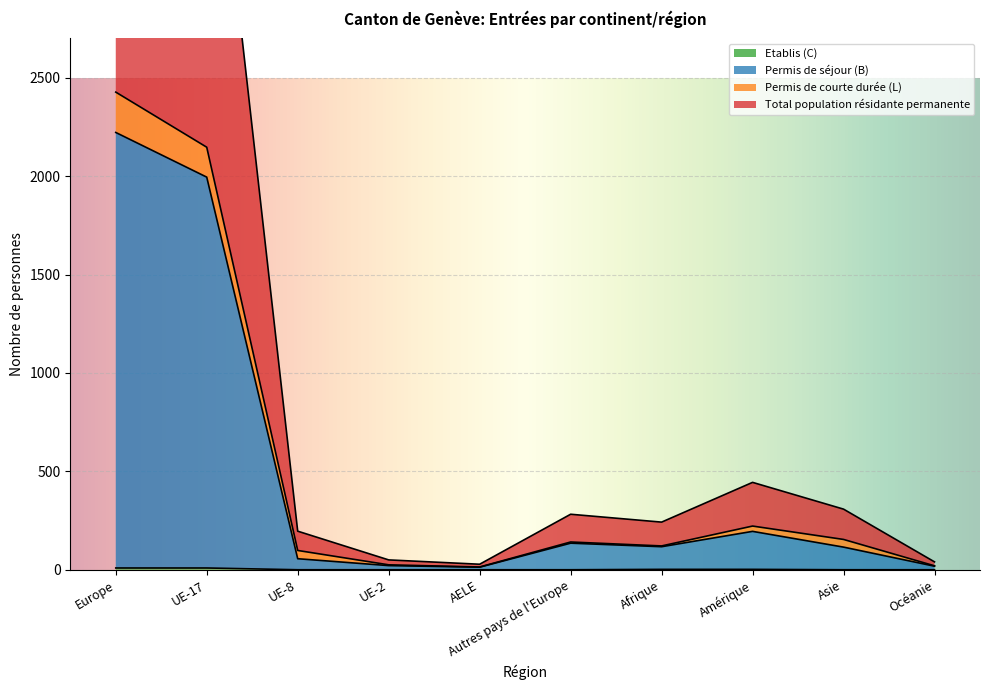

Is the value of Permis de séjour (B) at Europe greater than the value of Total population résidante permanente at AELE?

Yes